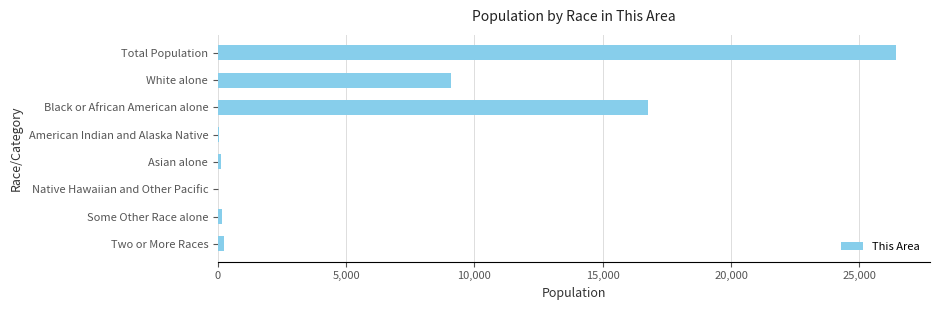

At which category does the chart reach its peak across all series?

Total Population